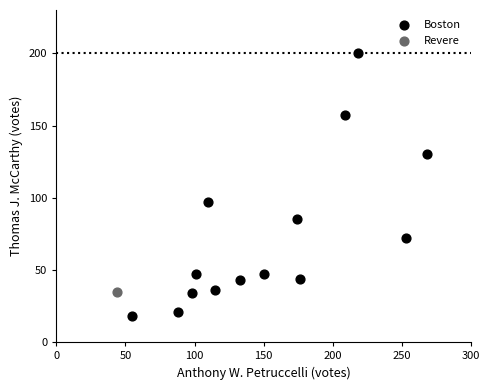

What are all the series names shown in the legend?

Boston, Revere